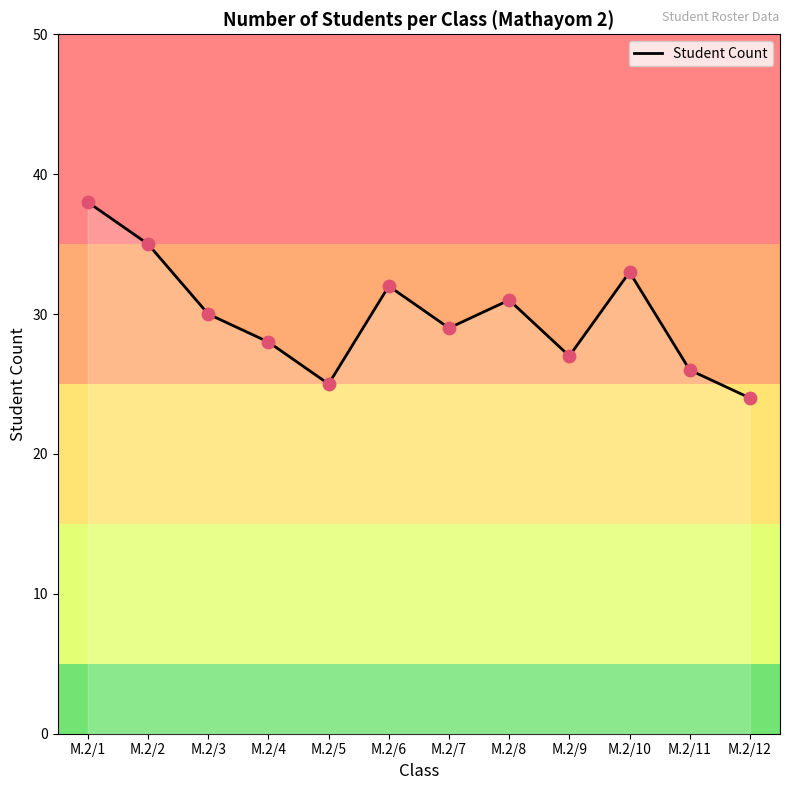

Which has a higher value, M.2/9 or M.2/12?

M.2/9